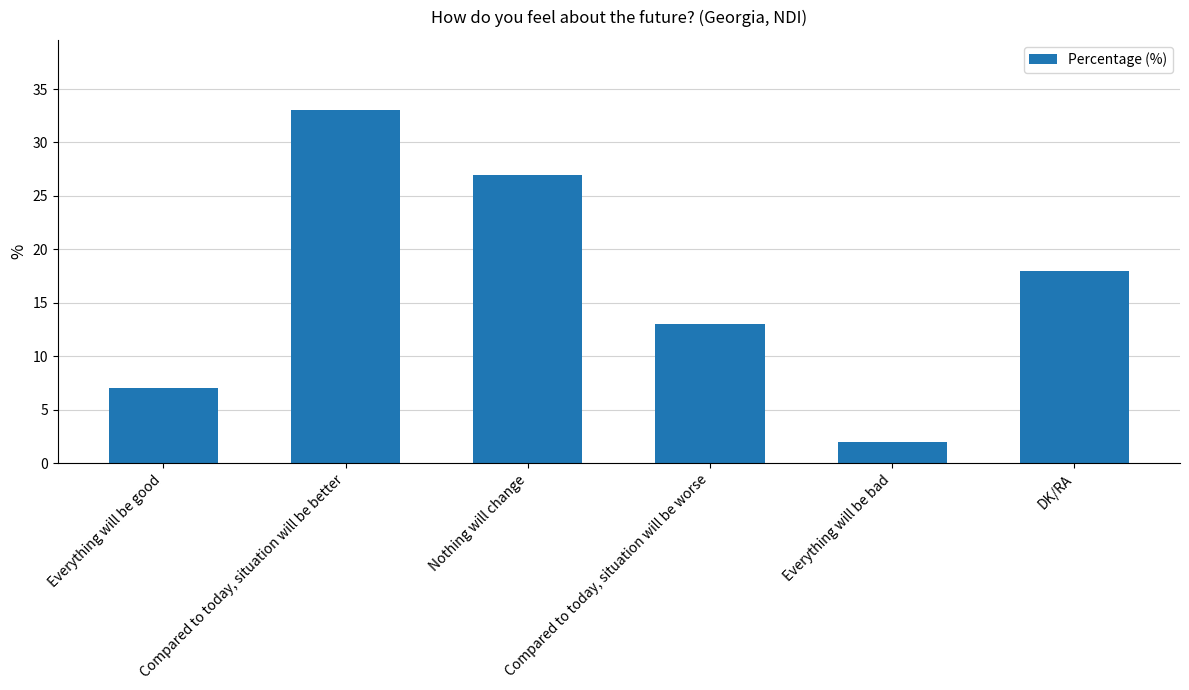

What is the minimum value shown in the chart?

2